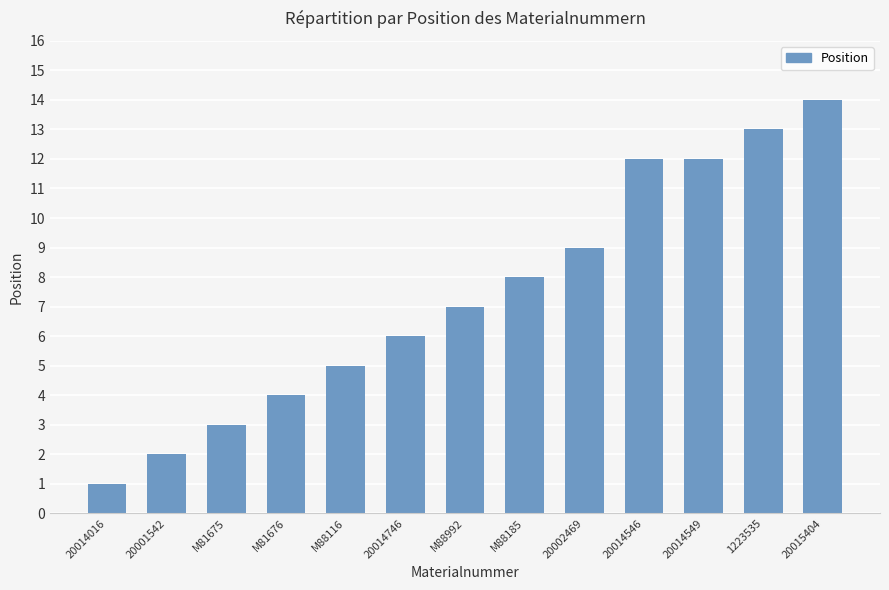

Where is the data nearest to the value 7?

M88992